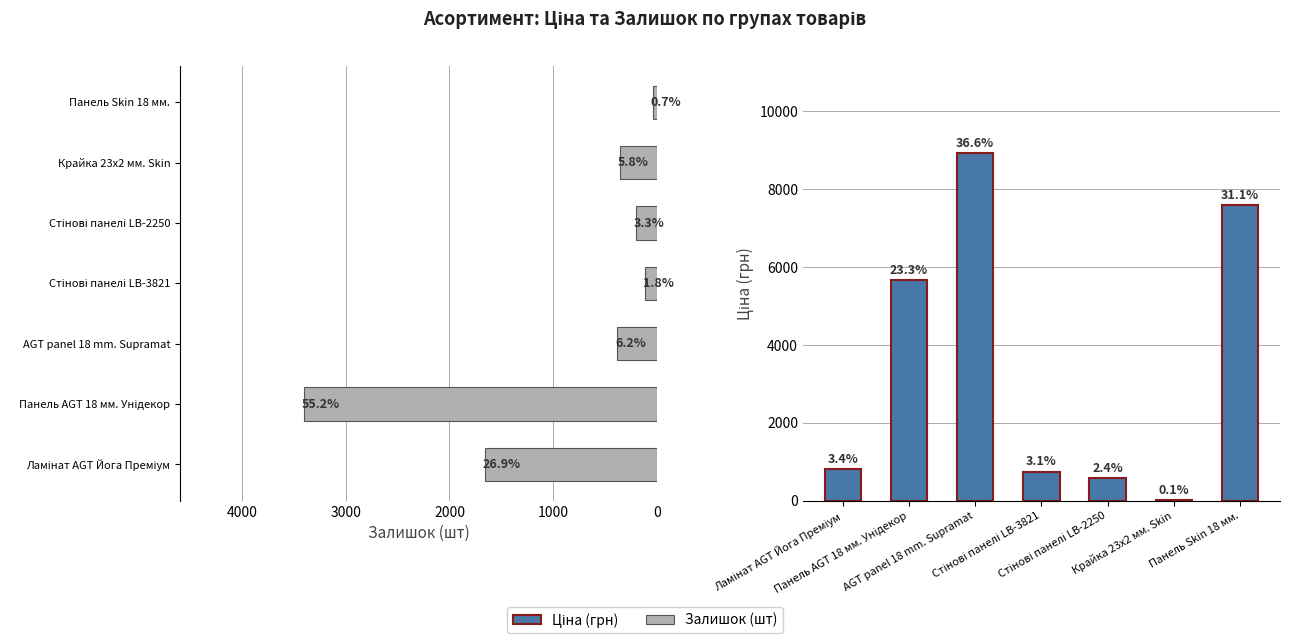

Is it true that Залишок (шт) equals 40.7 at 3000?

False